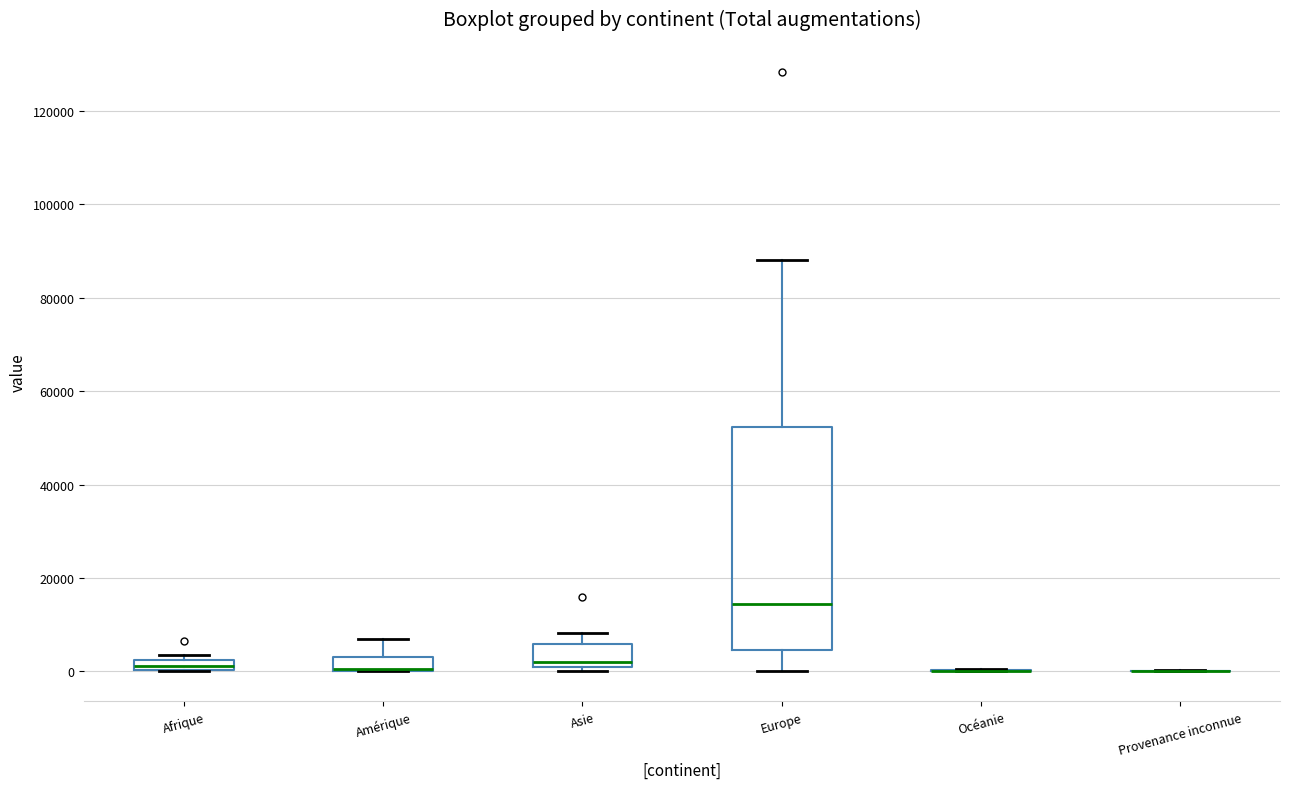

Where does the upper whisker of the box for Asie end on the y-axis? The values are not printed on the chart, so give them approximately, as read against the axis.

8000